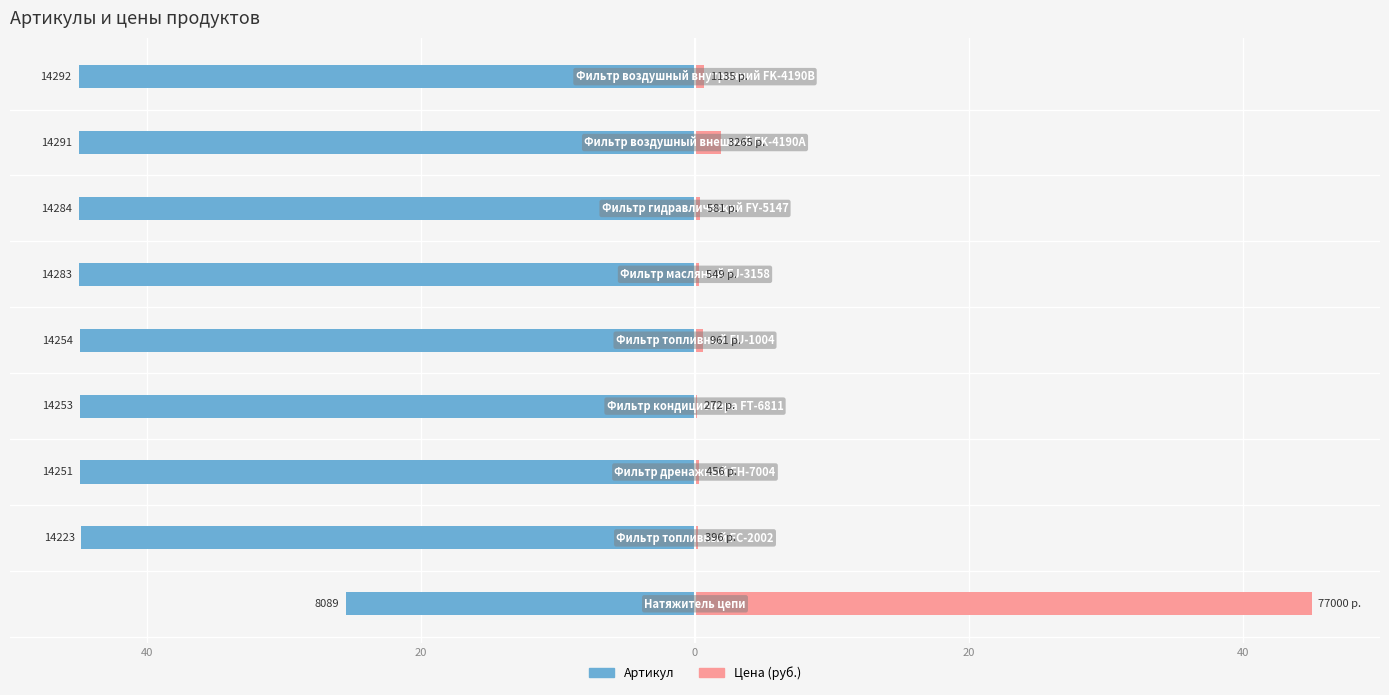

Which series changed the most between 20 and 0?

Цена (руб.)